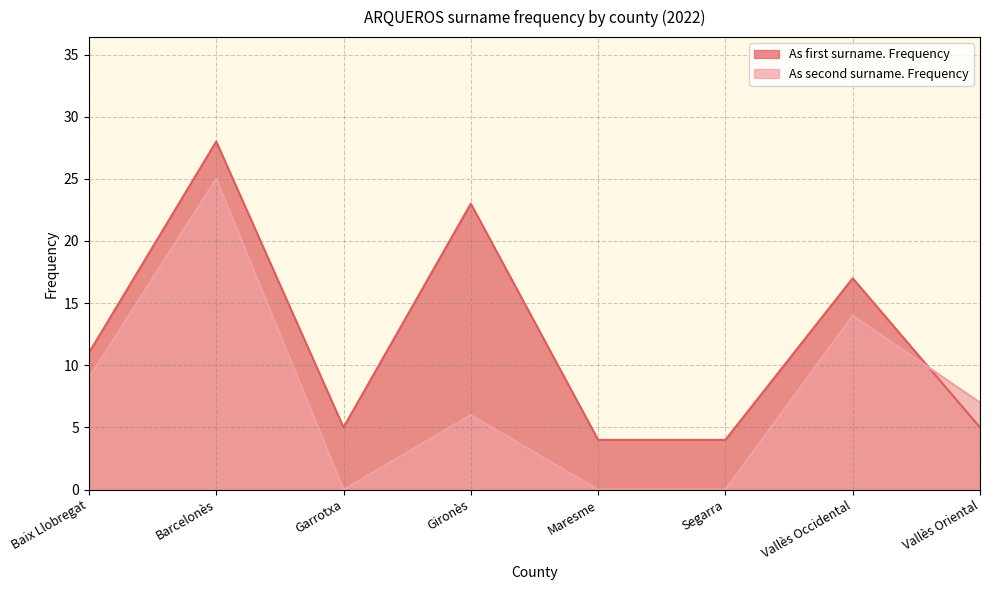

How many interior local peaks does the As second surname. Frequency series have?

3